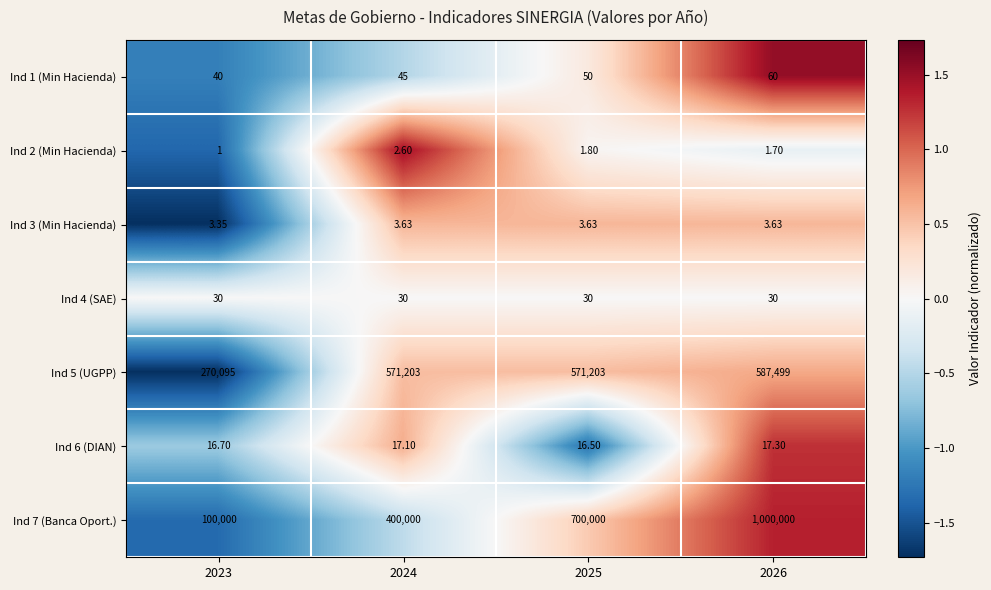

Is the value of Ind 4 (SAE) at 2024 greater than the value of Ind 6 (DIAN) at 2026?

Yes